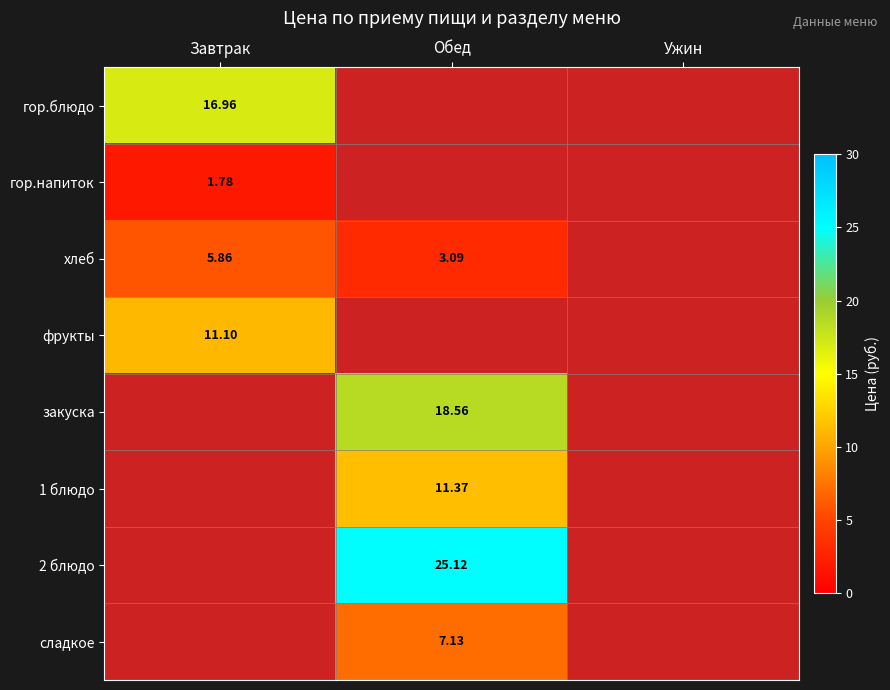

How many categories are shown in the chart?

3